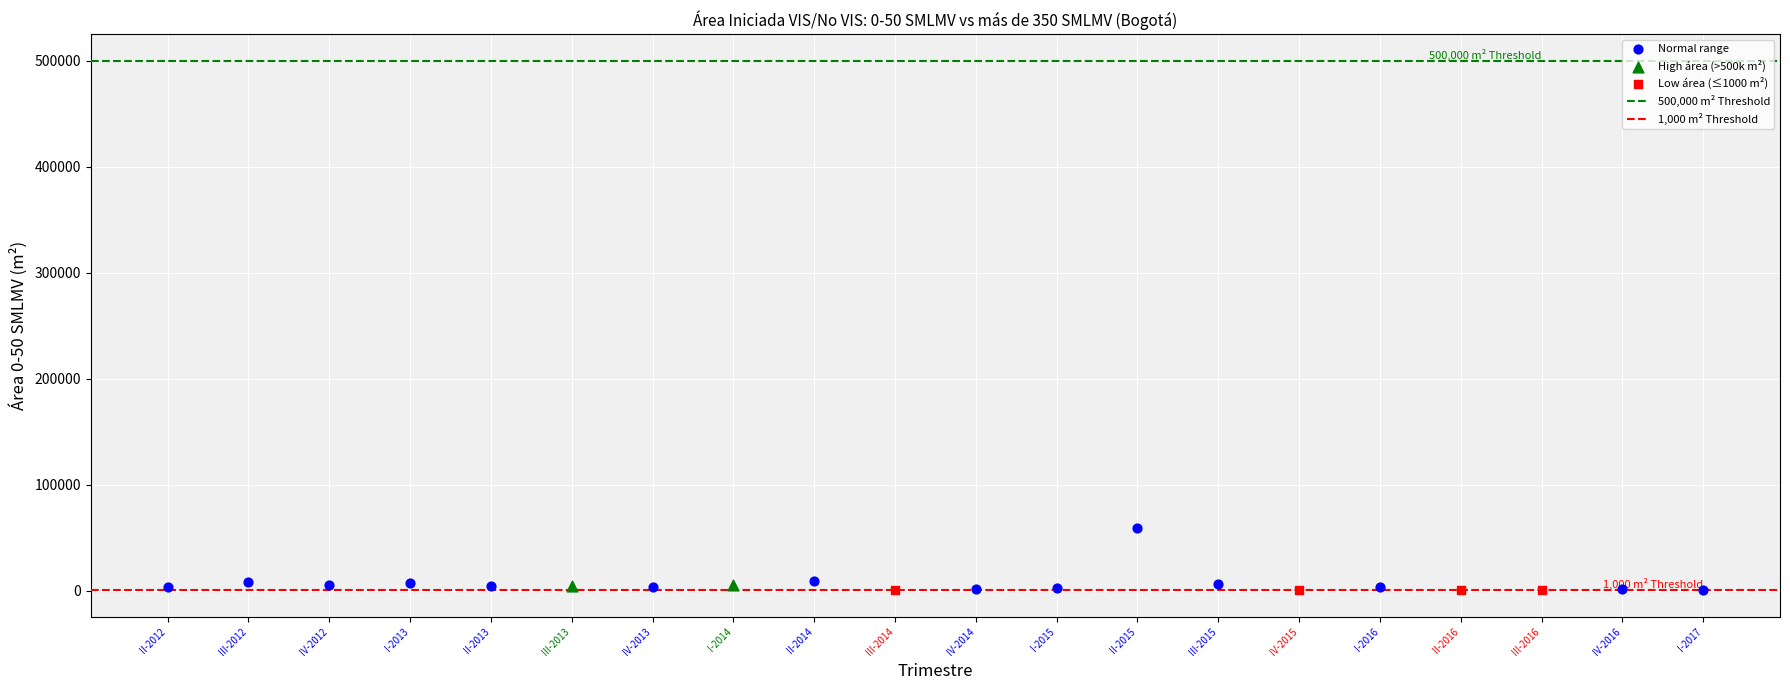

Which series contains the highest Y value?

Normal range